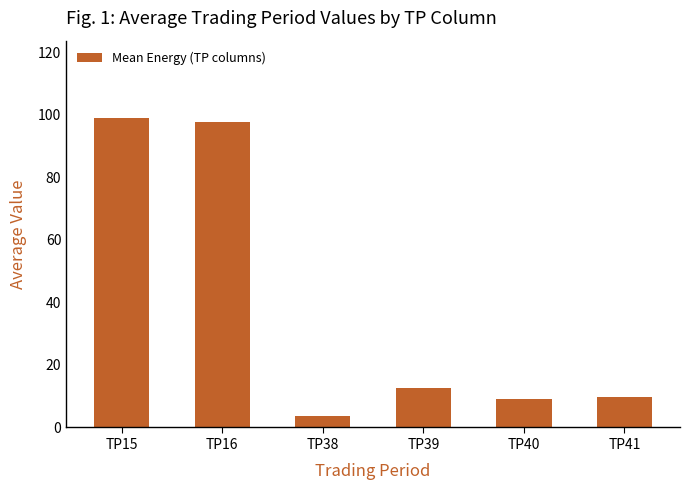

Is it true that the value at TP40 is 9.2?

True